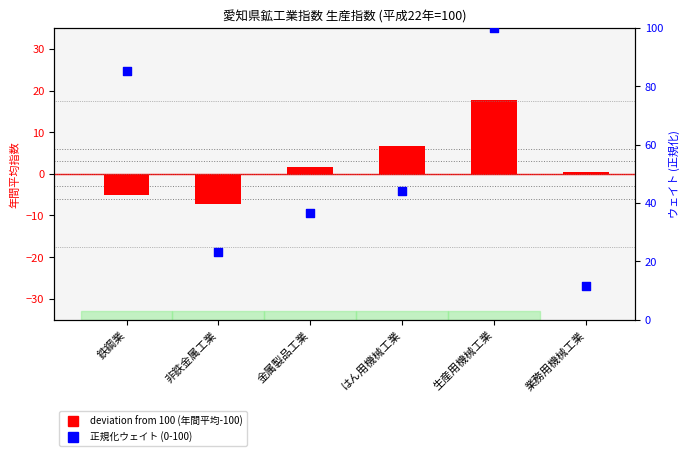

Which series has the widest spread of Y values?

正規化ウェイト (0-100)